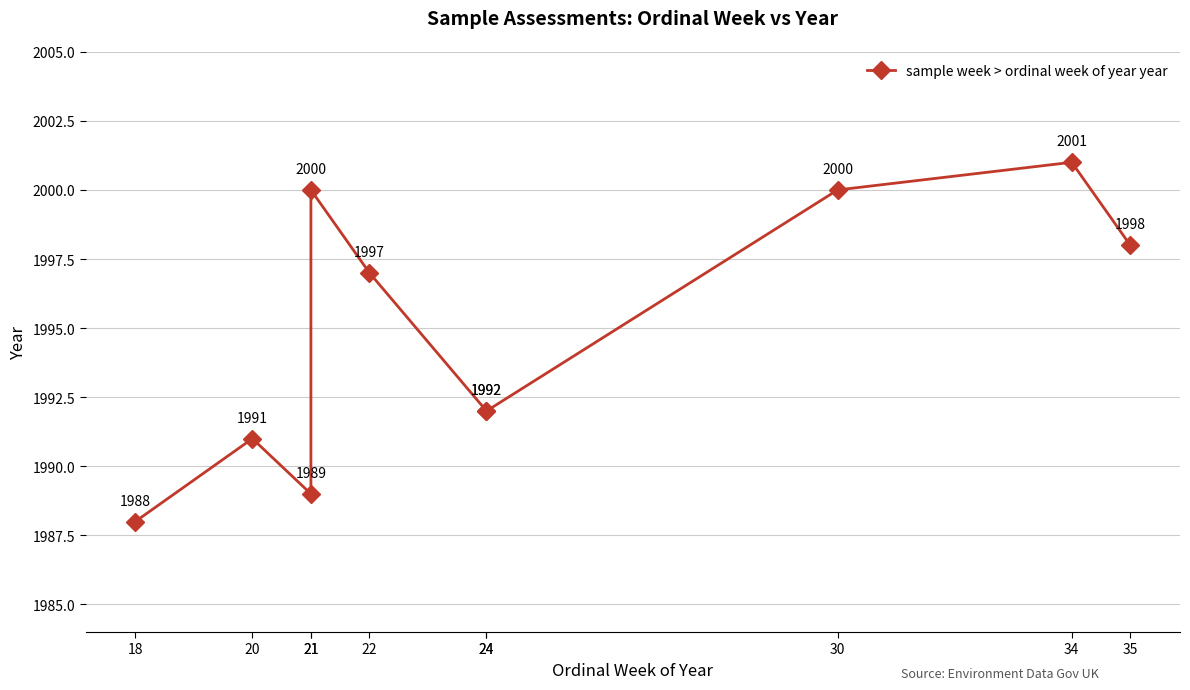

True or false: the data has more than 2 interior local peaks.

True